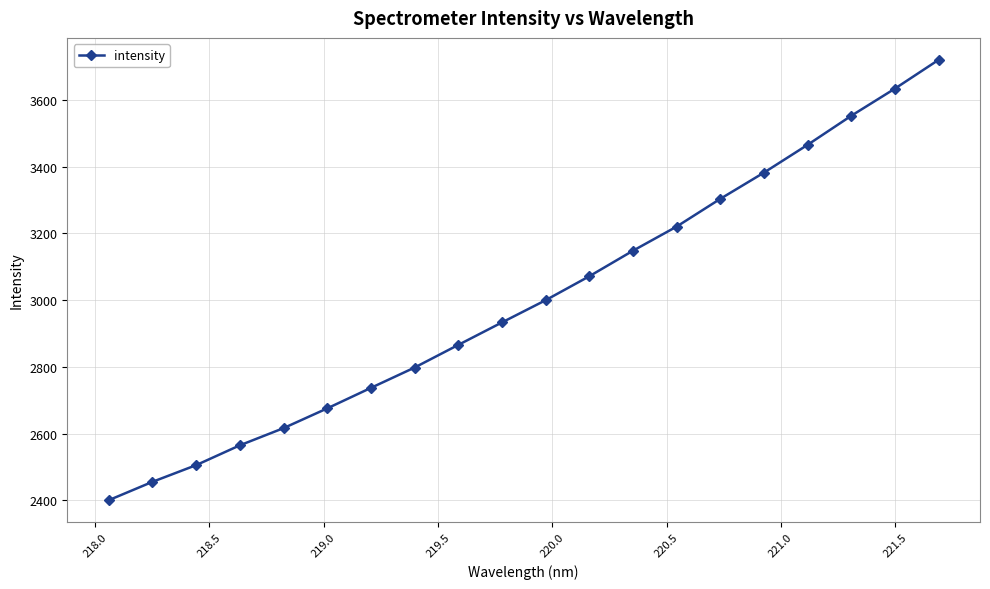

What is the greatest value displayed?

3720.6